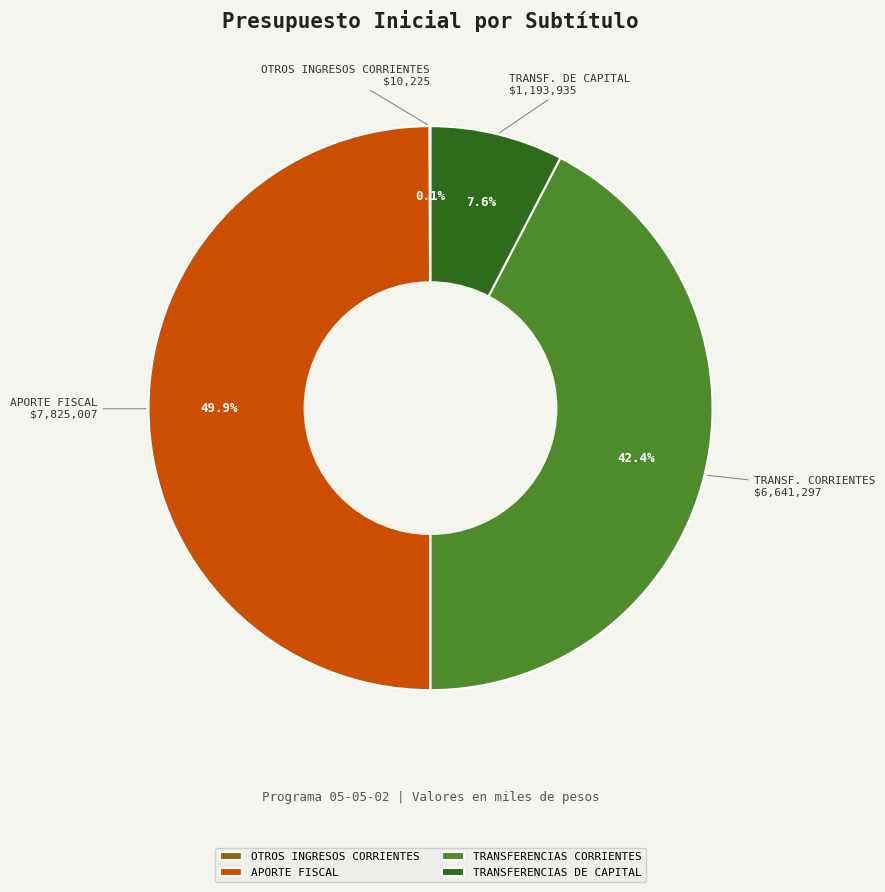

Is it true that TRANSFERENCIAS DE CAPITAL is 1% of the pie?

False